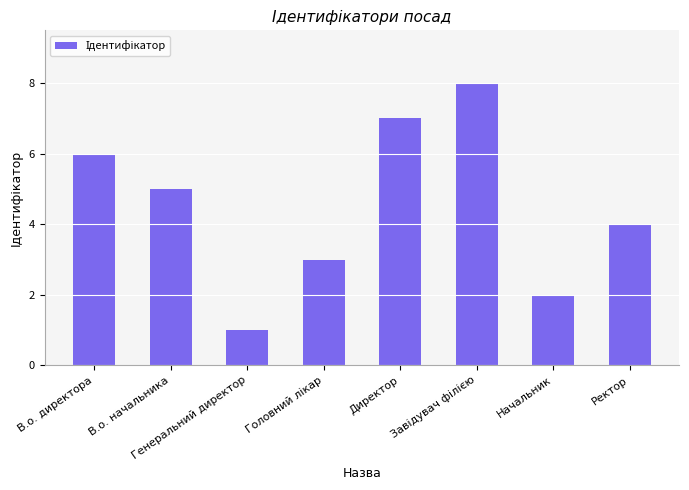

What is the ratio of the value at Ректор to the value at В.о. директора?

0.7